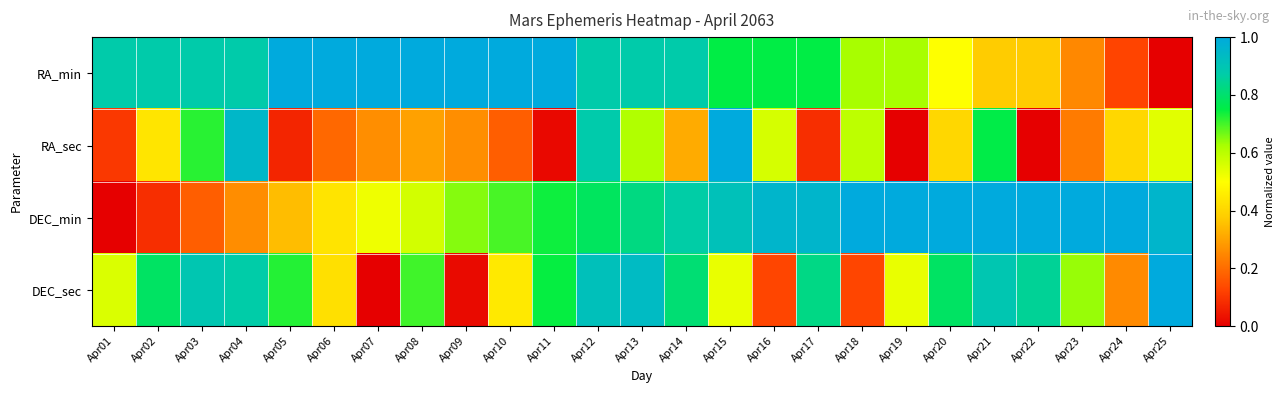

Which series has the largest total across all categories?

RA_min